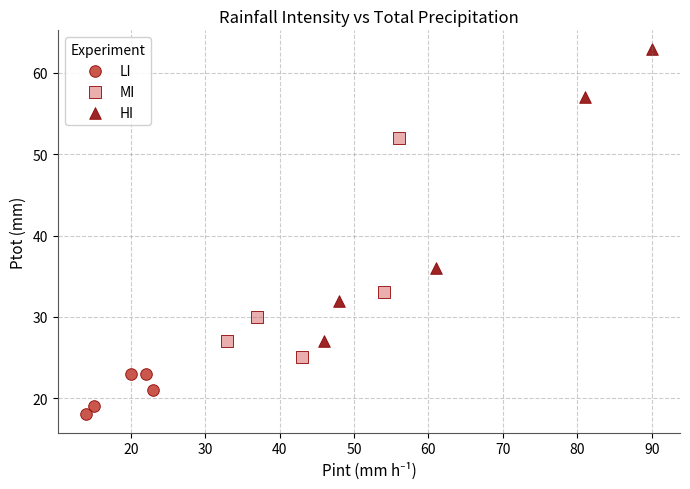

Which series has the largest Y range (max minus min)?

HI